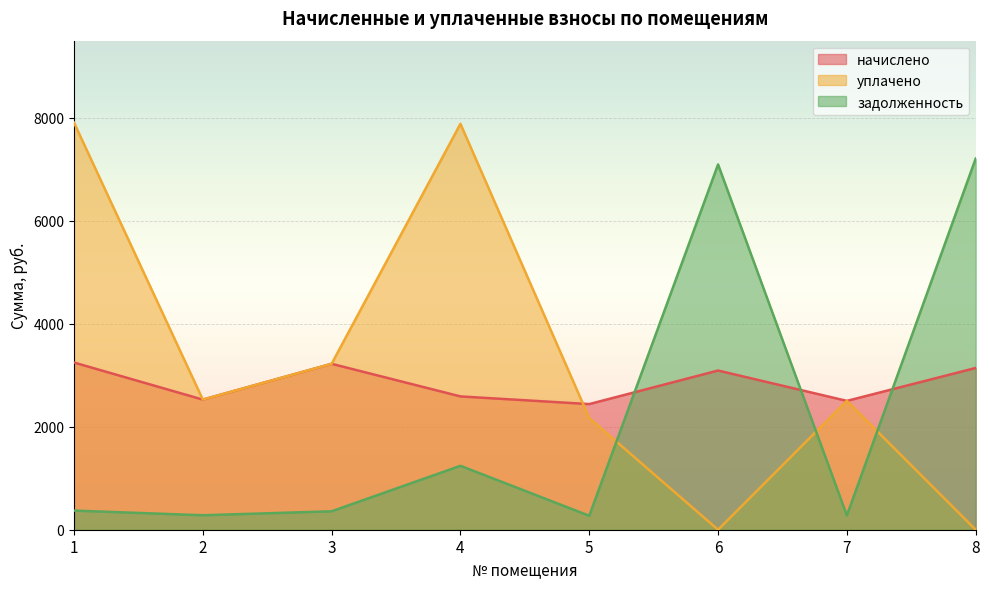

What is the spread (max minus min) of values at 6?

7095.7